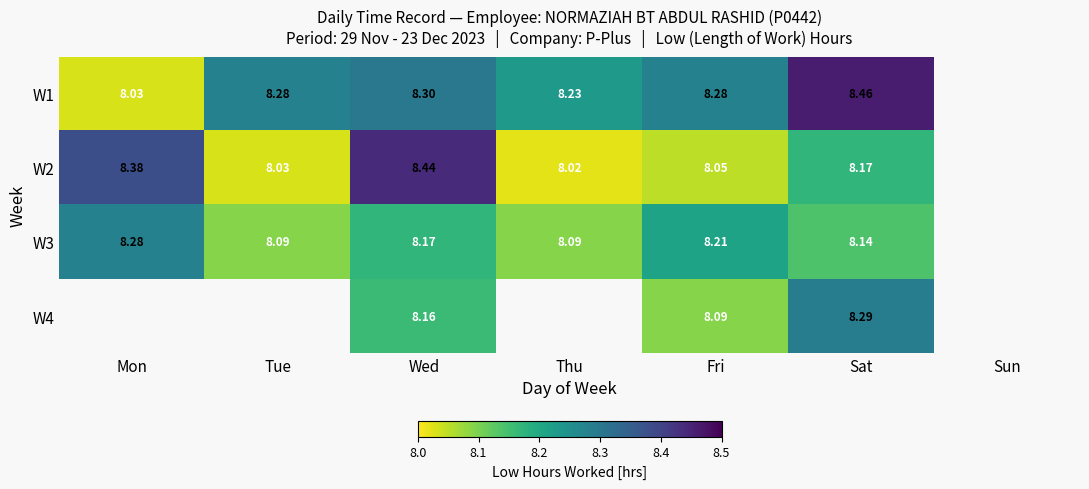

At Wed, list the series in order from largest to smallest.

W2, W1, W3, W4